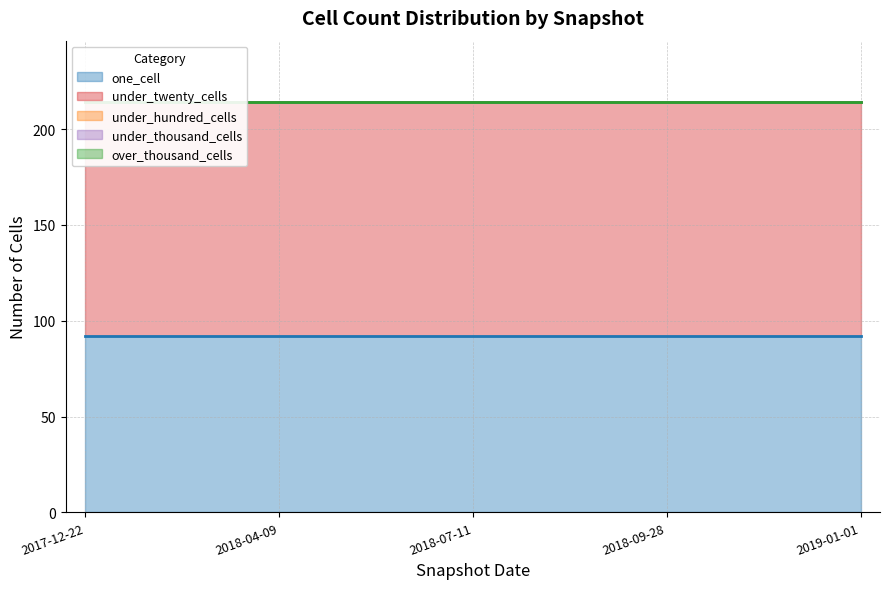

Rank the series by their maximum value, from highest to lowest.

under_twenty_cells, one_cell, under_hundred_cells, under_thousand_cells, over_thousand_cells